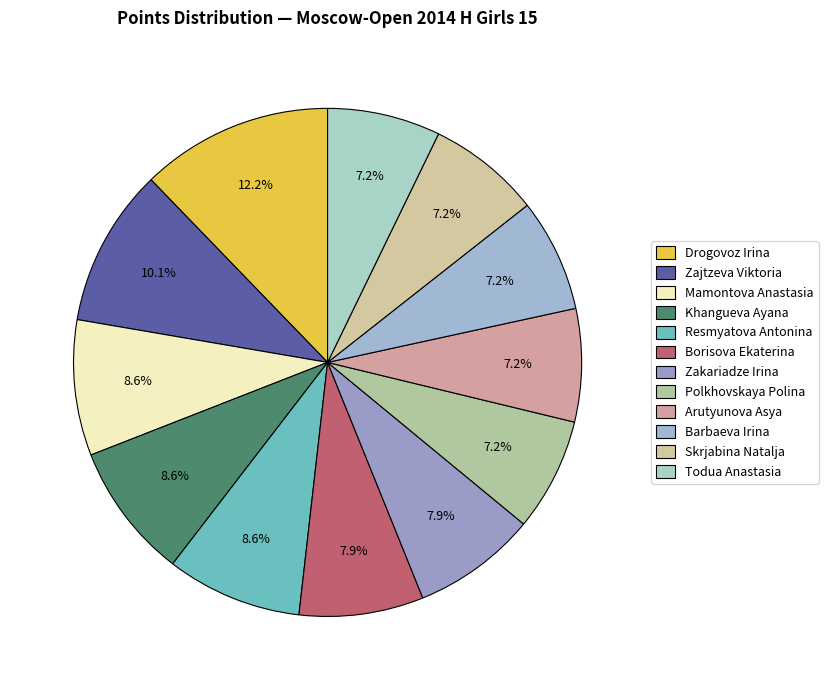

What percentage is NOT represented by Skrjabina Natalja?

92.8%